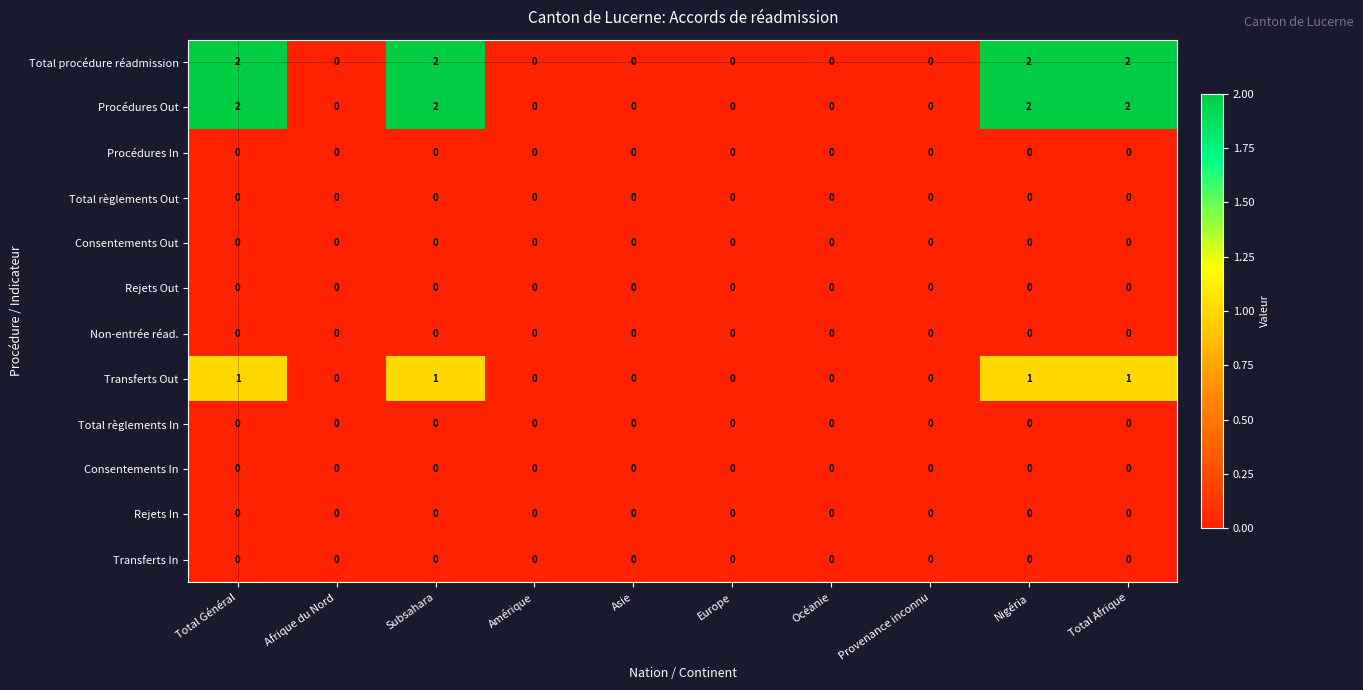

What is the total value across all series at Total Général?

5